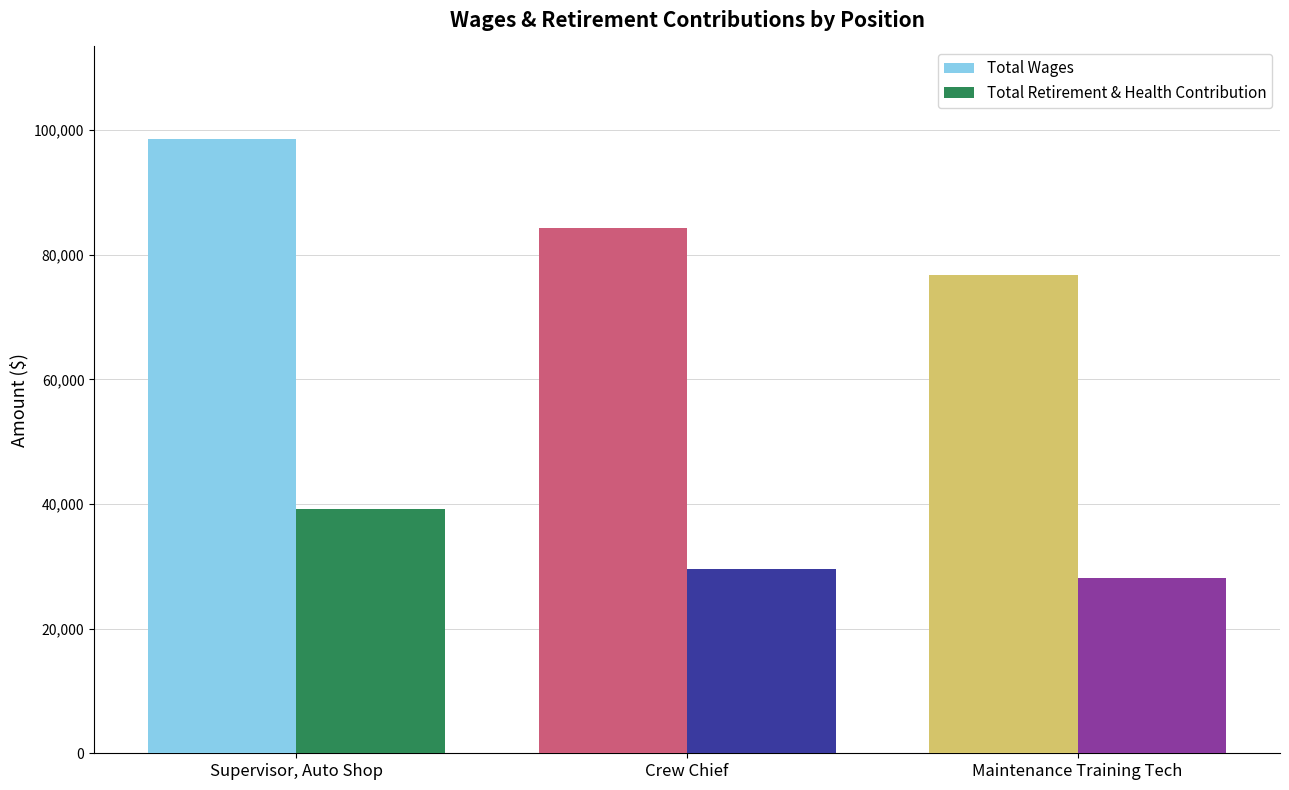

True or false: Total Retirement & Health Contribution has a value of 61836 at Supervisor, Auto Shop.

False